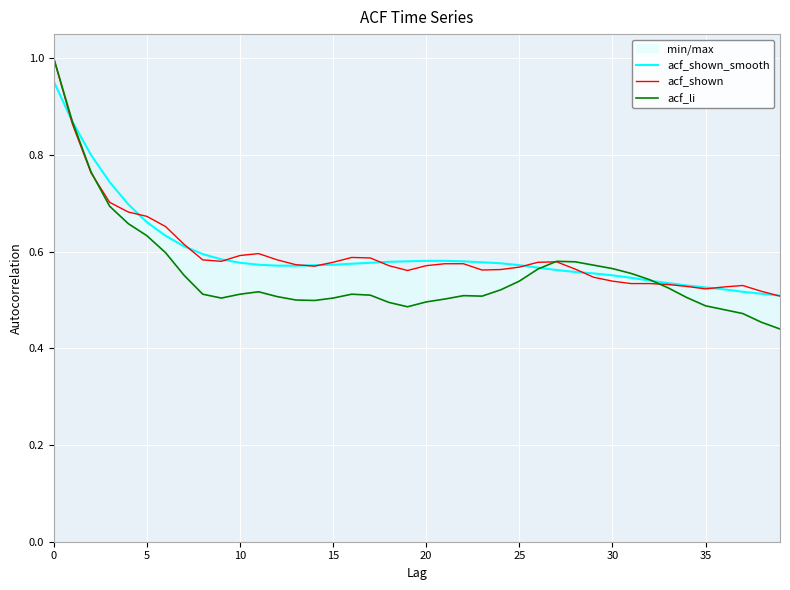

Count the acf_shown values in the range 0 to 1.

40